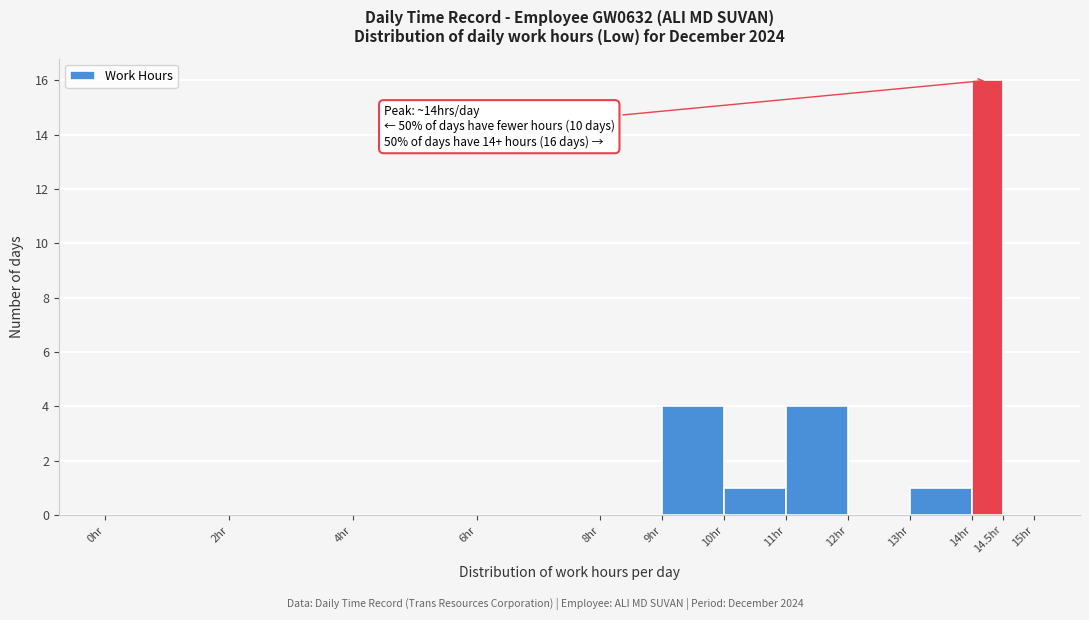

Which range on the x-axis has the tallest bar?

14.0 to 14.5